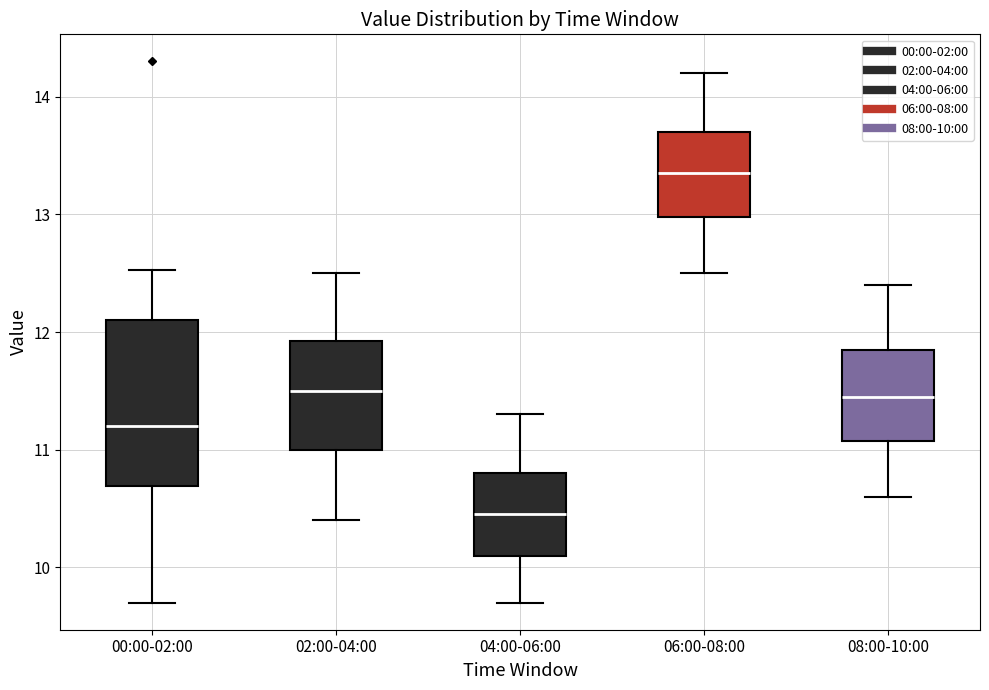

Which box has the lowest median line?

04:00-06:00